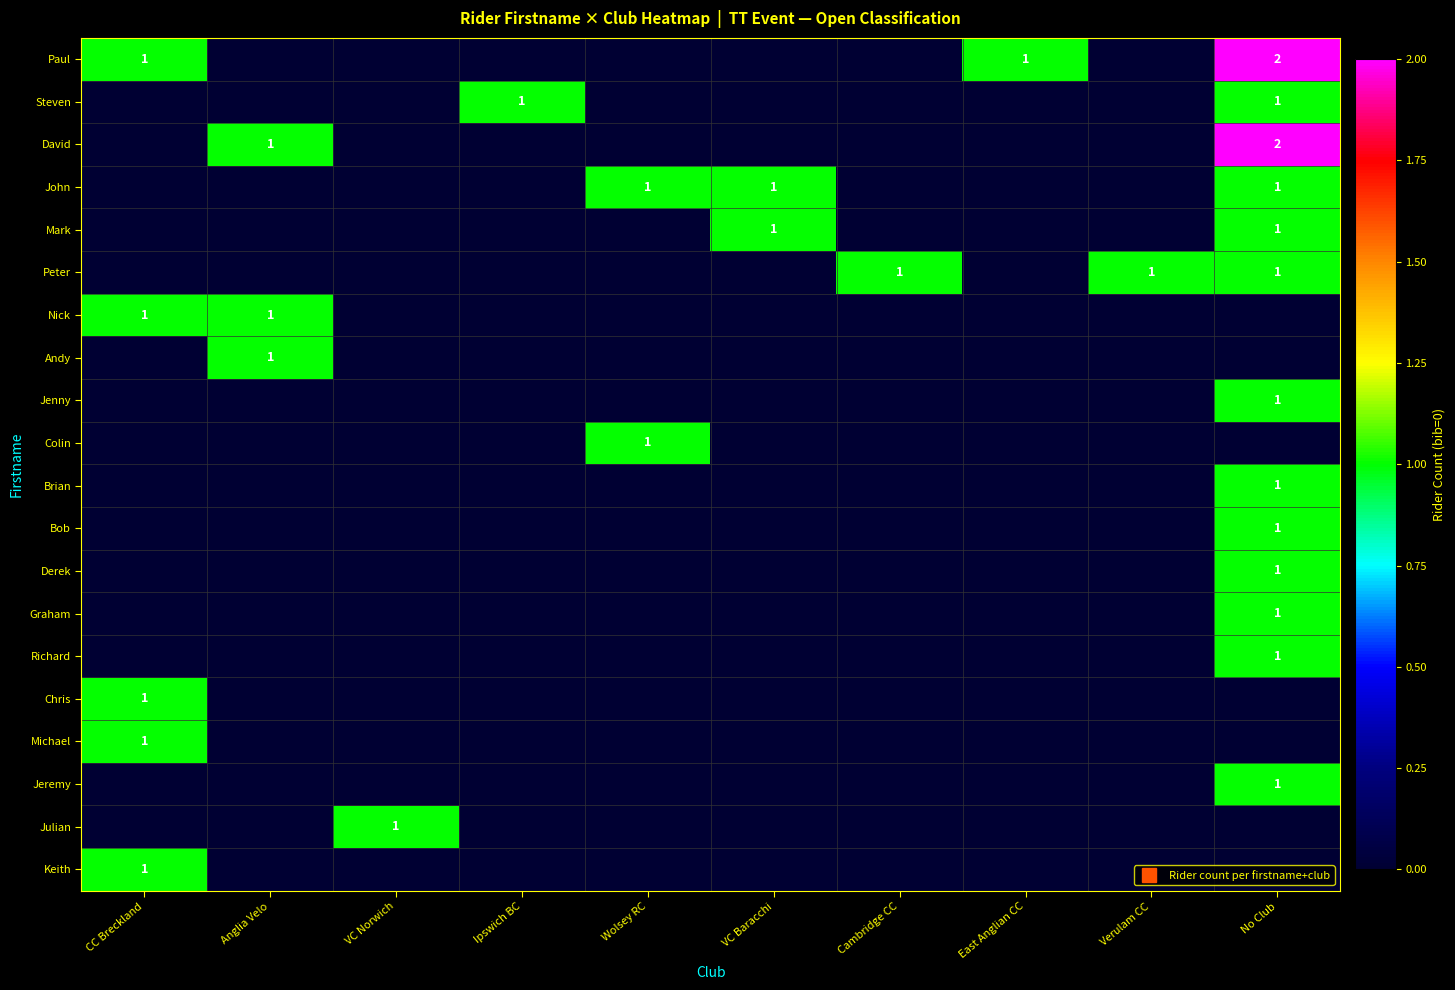

The value of Julian at Cambridge CC is 0. True or false?

True